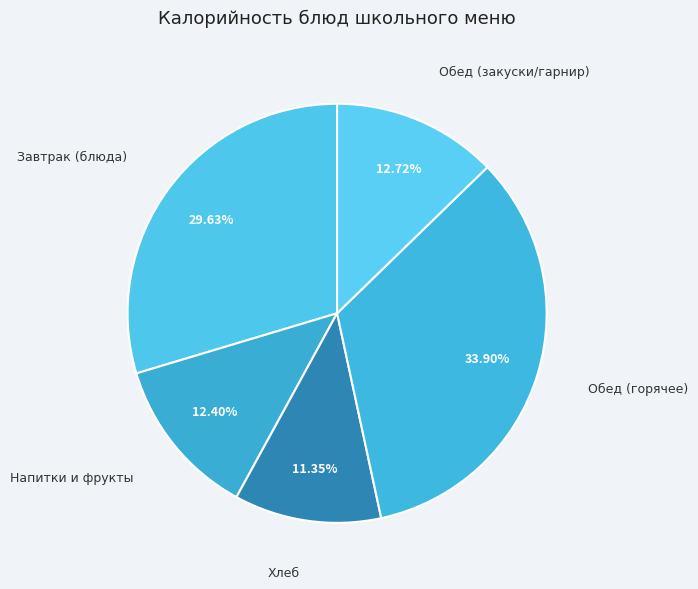

Do Обед (закуски/гарнир) and Обед (горячее) together represent more than half of the pie?

No